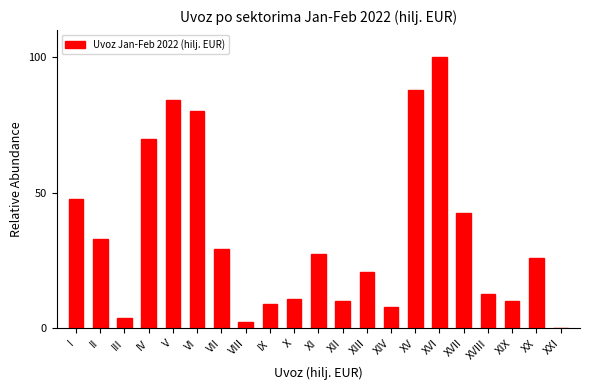

At which category does the chart reach its peak across all series?

XVI